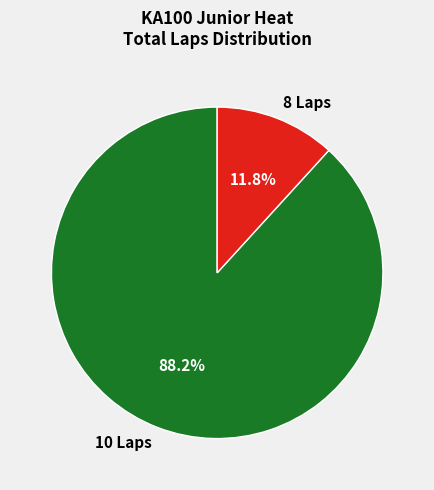

What percentage do 10 Laps and 8 Laps together represent?

100.0%